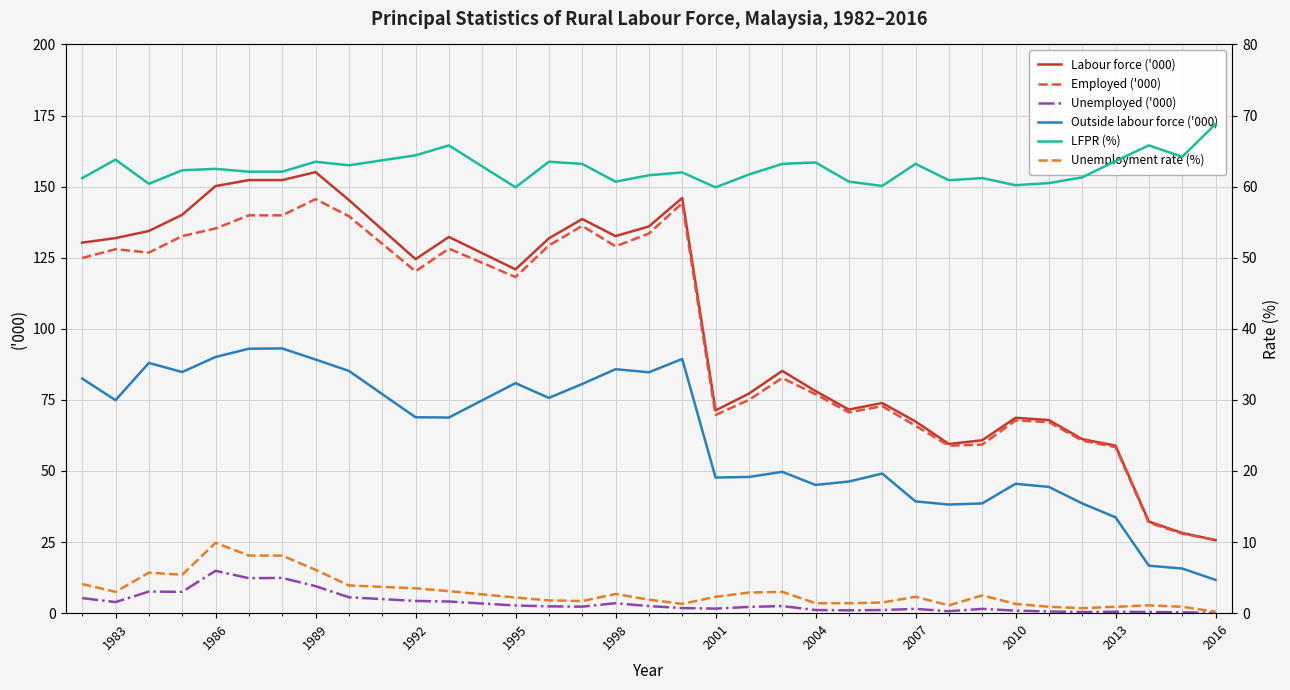

What is the difference between the maximum and minimum values in the LFPR (%) series?

8.9